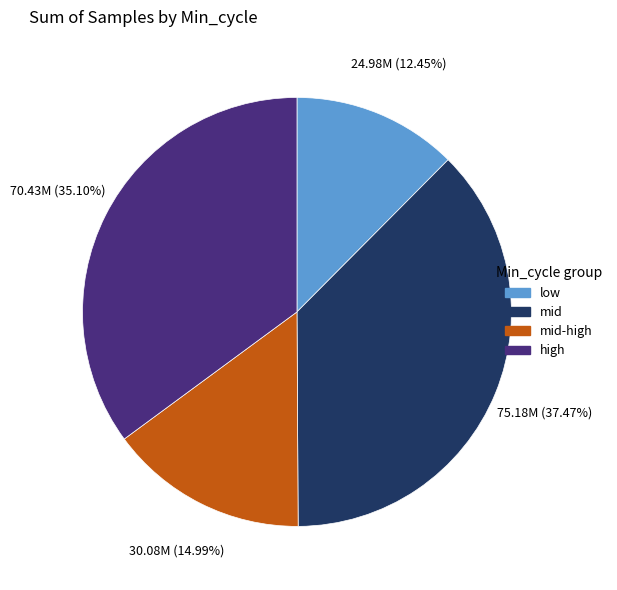

Approximately how many times larger is the value at high compared to low?

2.8